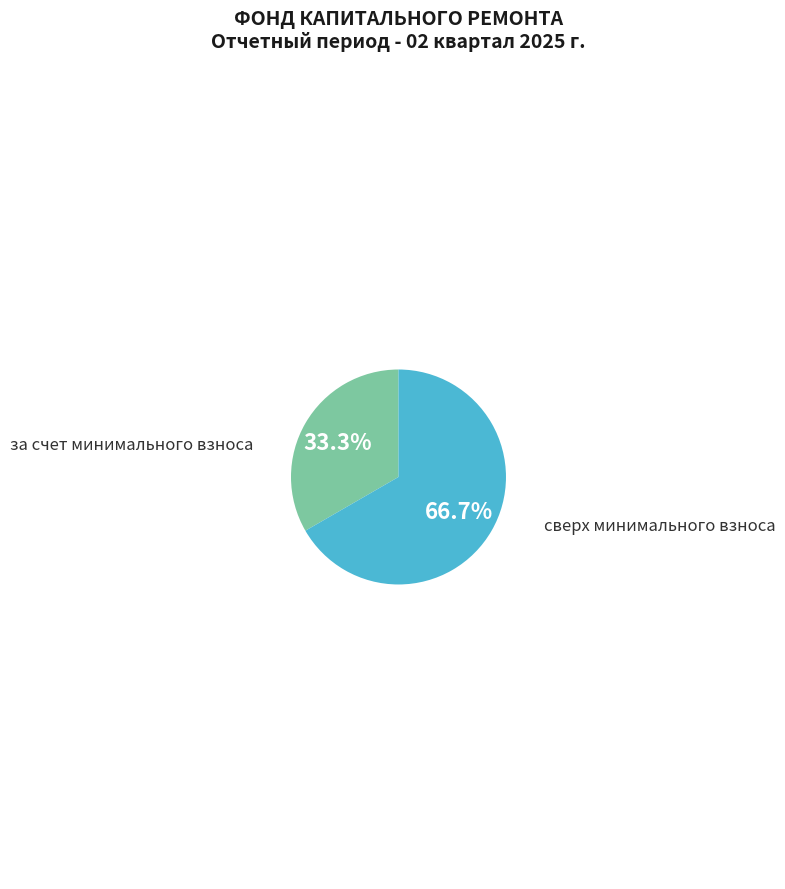

Is there any slice that represents more than half of the pie?

Yes